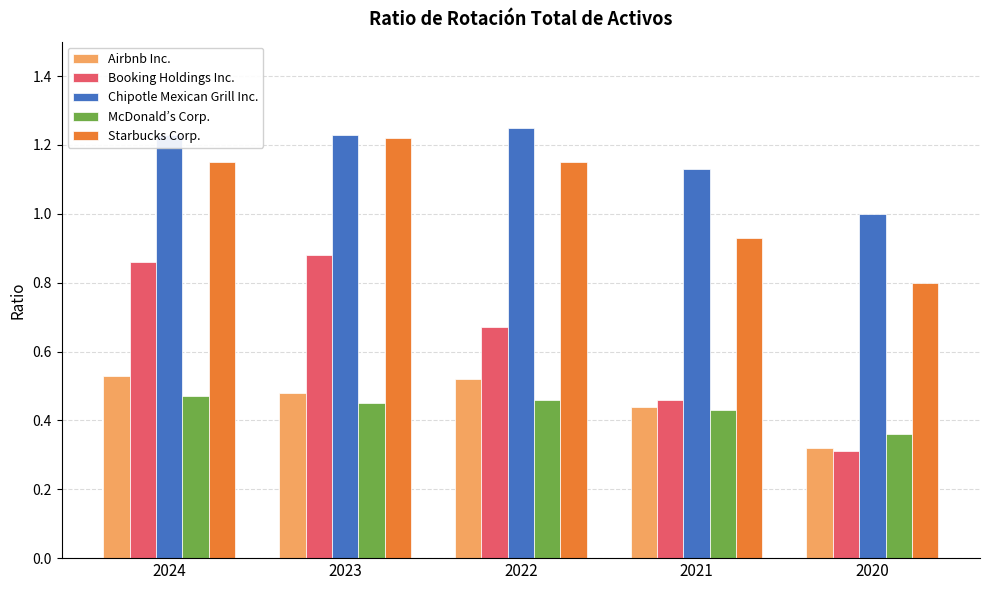

Which series has the widest spread of values?

Booking Holdings Inc.